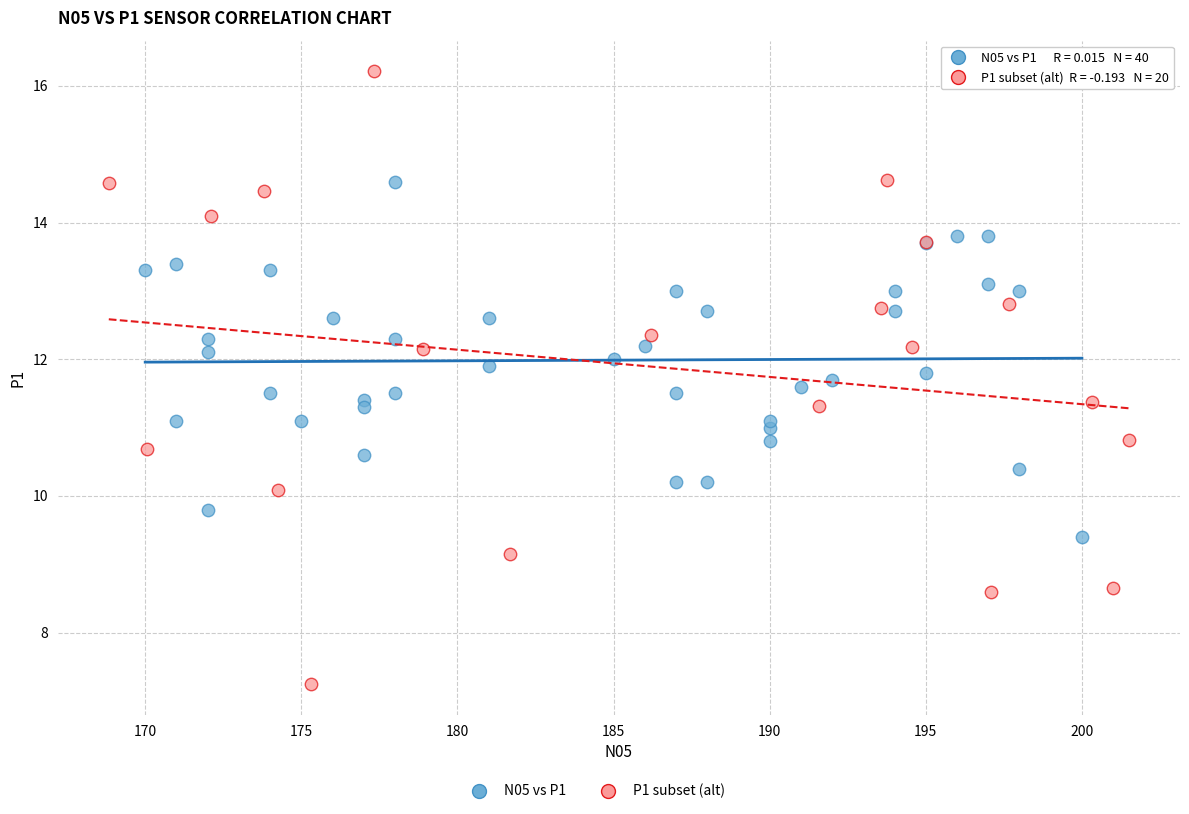

Which series contains the lowest Y value?

P1 subset (alt)